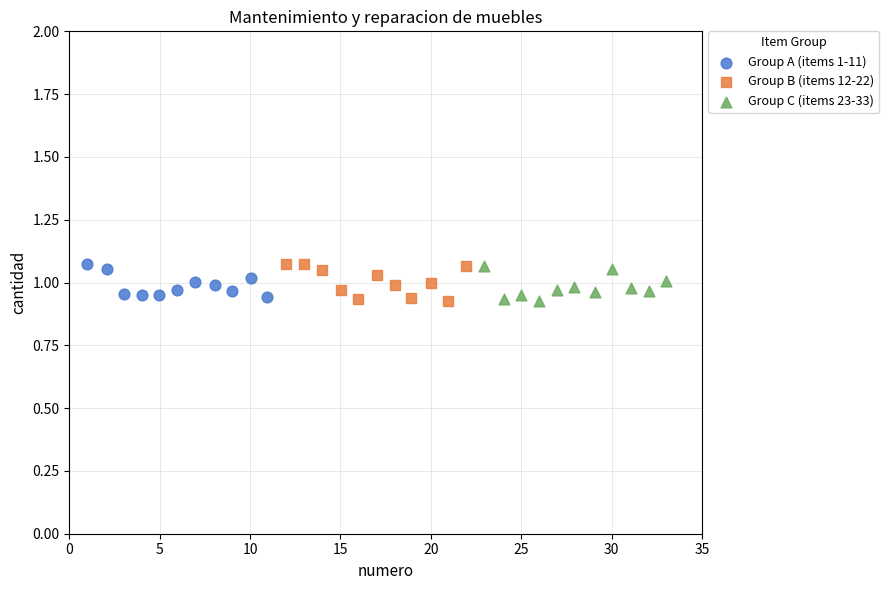

What are all the series names shown in the legend?

Group A (items 1-11), Group B (items 12-22), Group C (items 23-33)